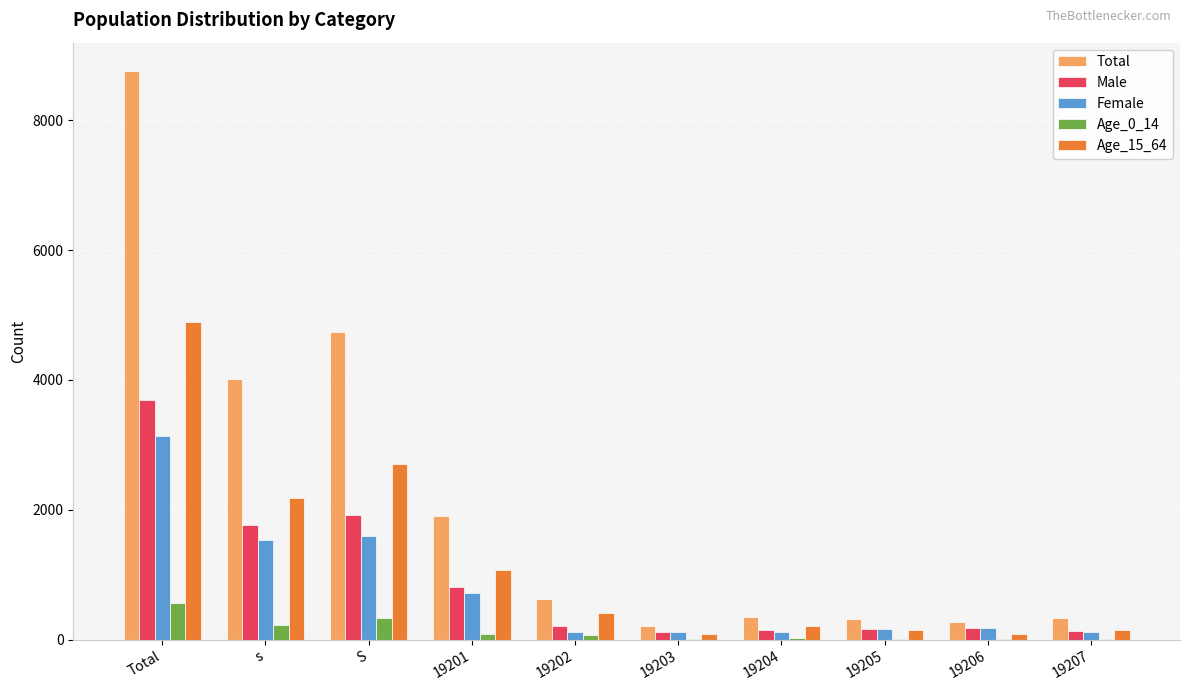

What is the sum of all Male values?

9163